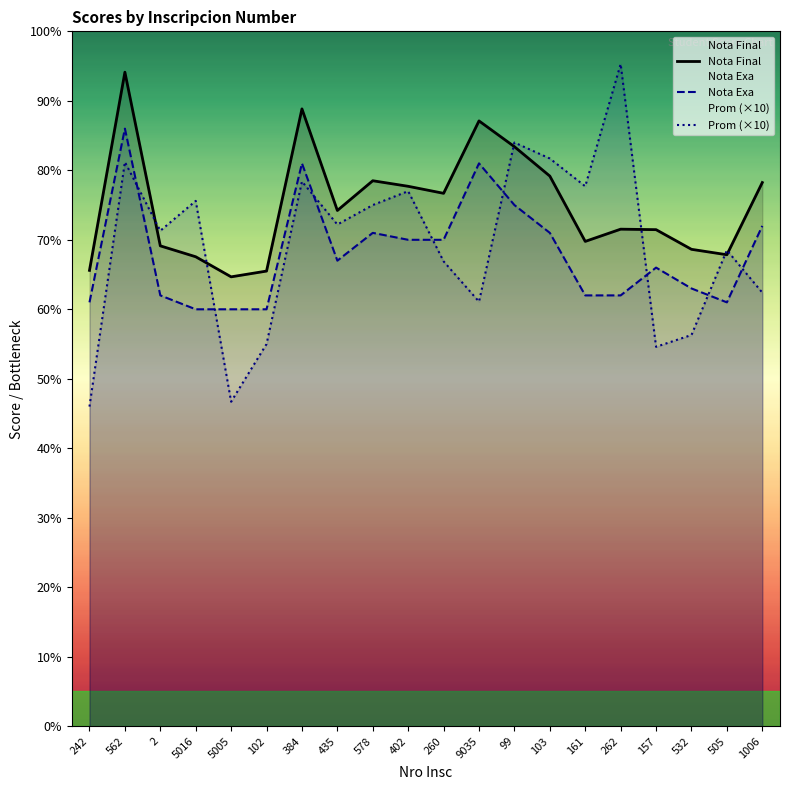

What is the value of the Nota Final point at the 4th from the left?

67.6